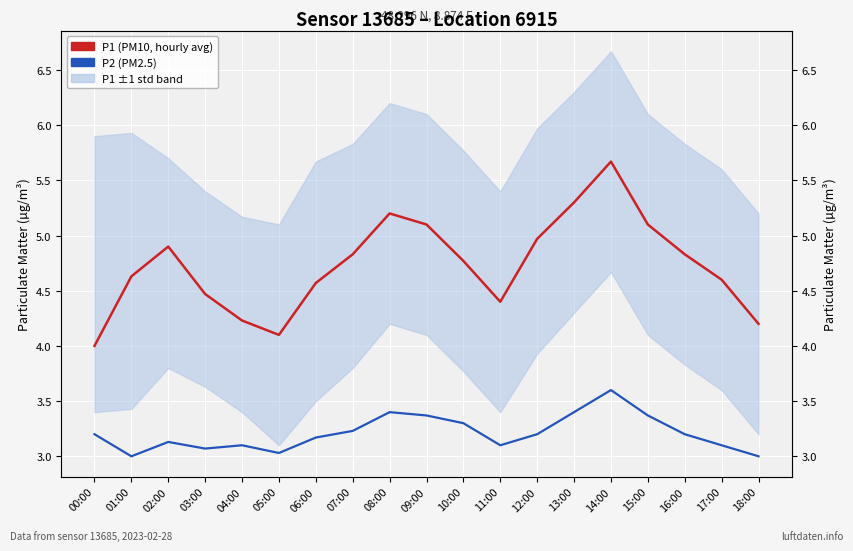

At how many categories does at least one series exceed 3?

19